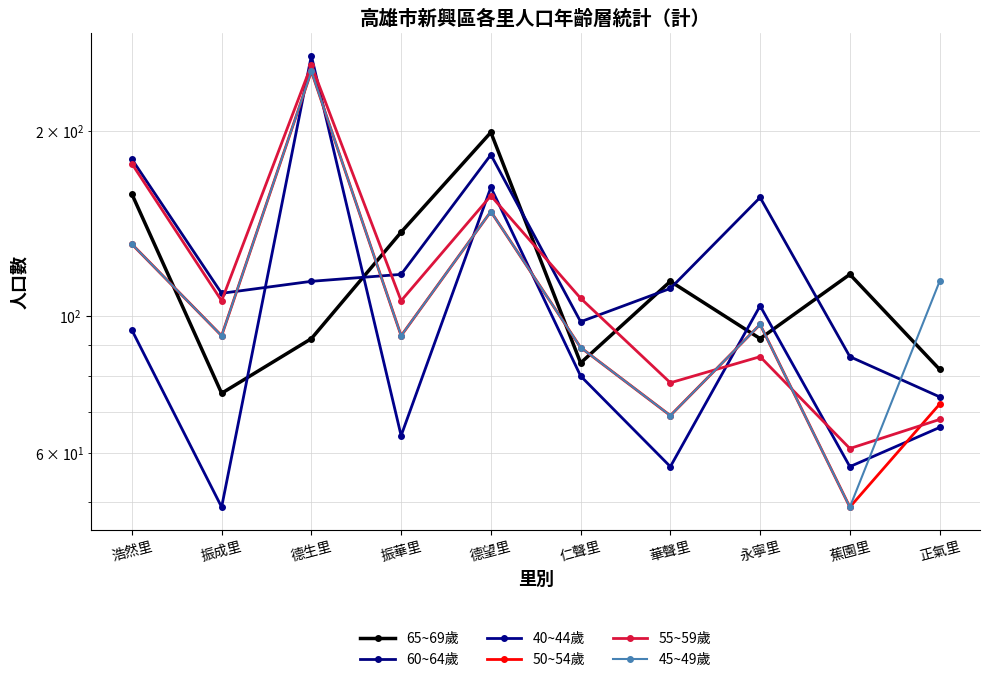

At which category is the sum across all series the highest?

德生里